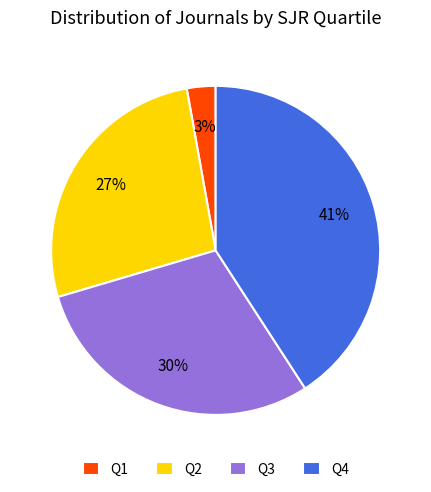

To the nearest percent, what is the difference between the largest and smallest slice percentages?

38%